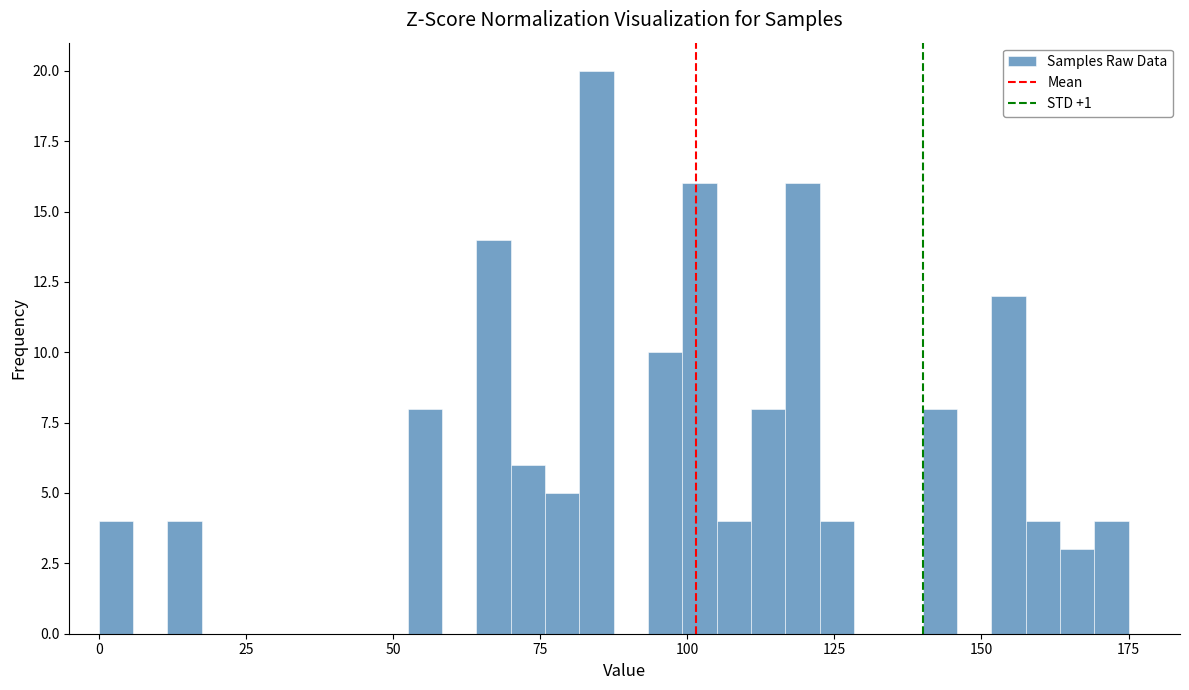

Around what value on the x-axis is the tallest bar? Give the approximate position of its centre, as read against the axis.

85